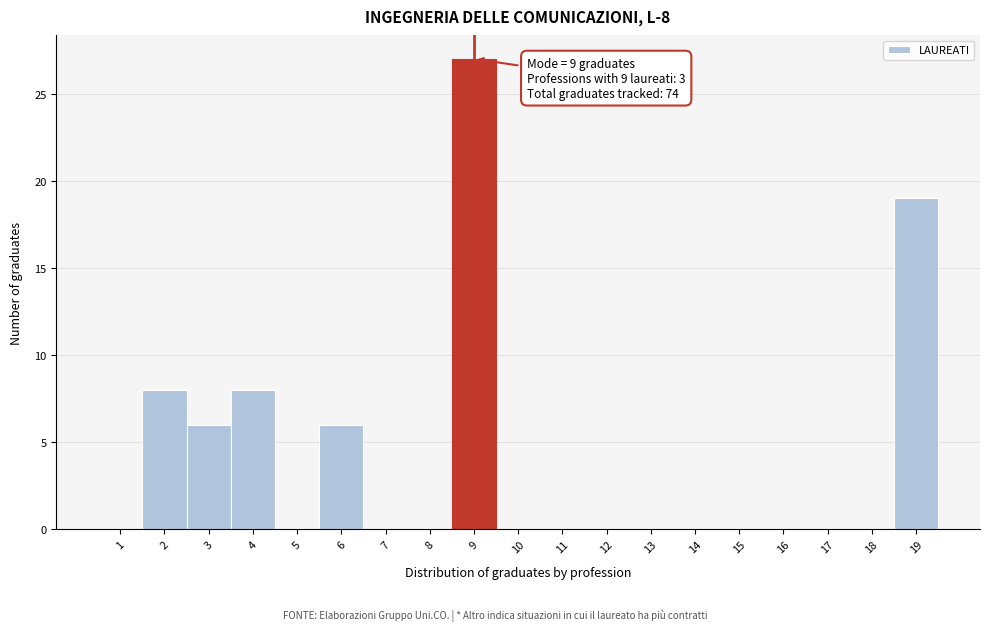

Which range on the x-axis has the tallest bar?

8.5 to 9.5